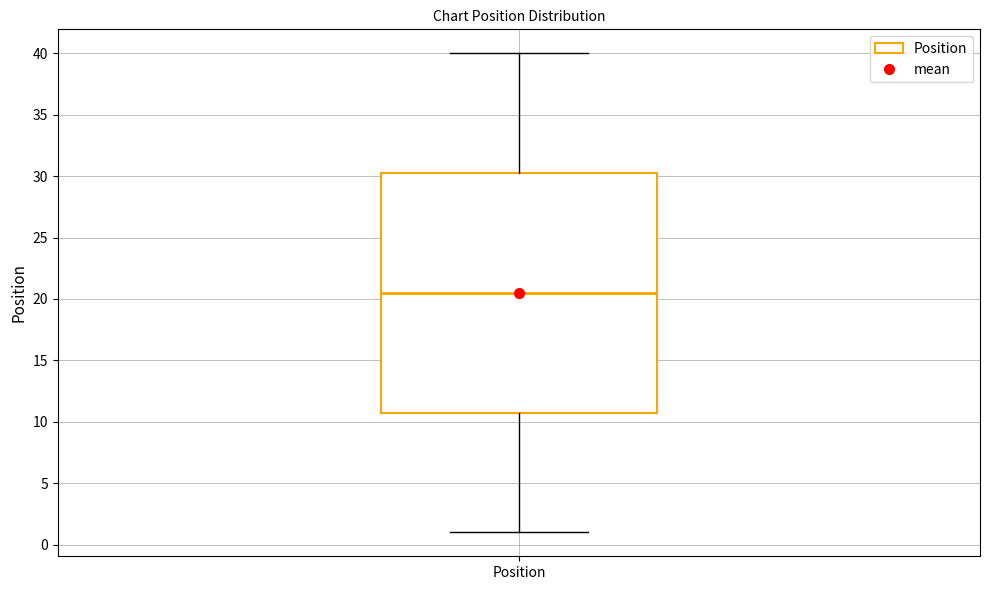

Where is the upper edge of the box for Position on the y-axis? The values are not printed on the chart, so give them approximately, as read against the axis.

30.5